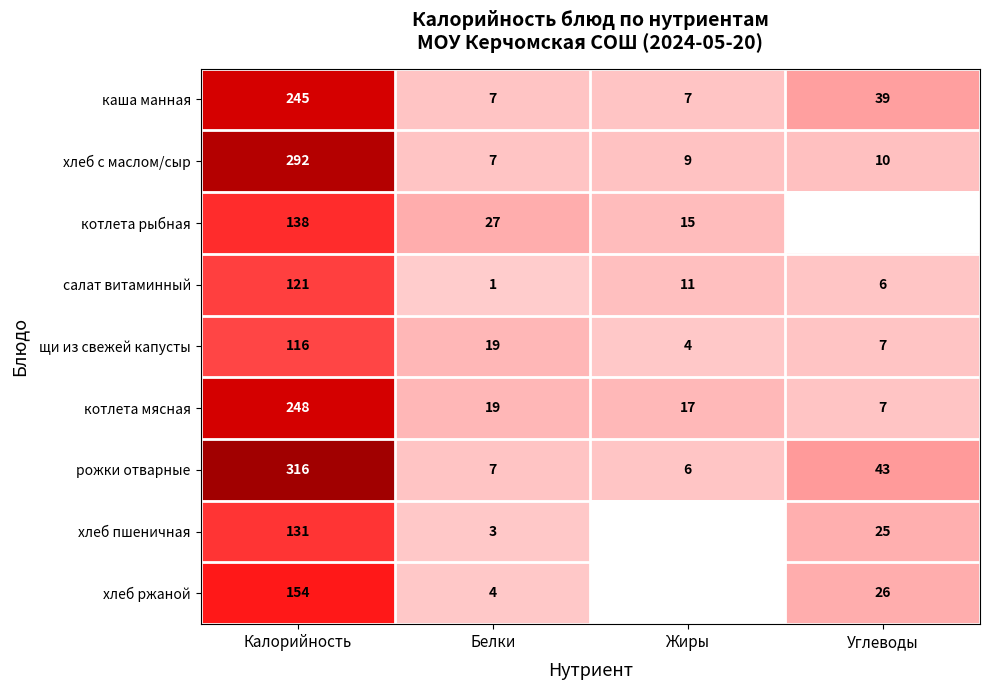

List the labels in order of котлета мясная value, largest first.

Калорийность, Белки, Жиры, Углеводы